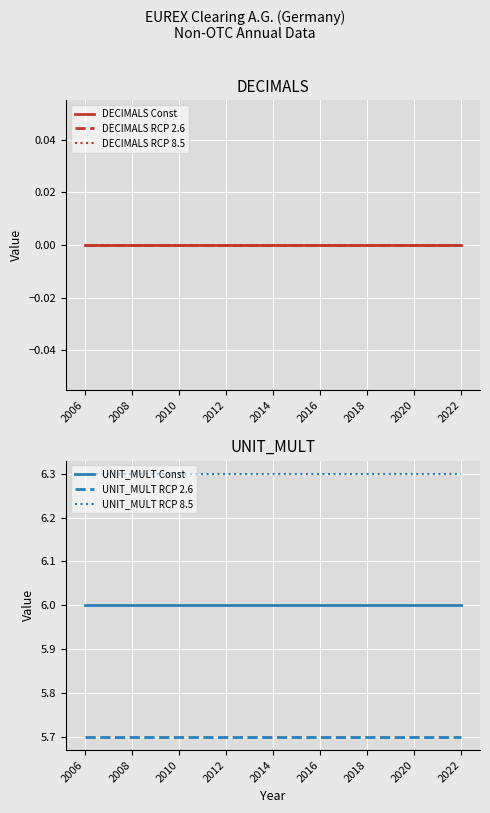

Which series has the widest spread of values?

DECIMALS Const